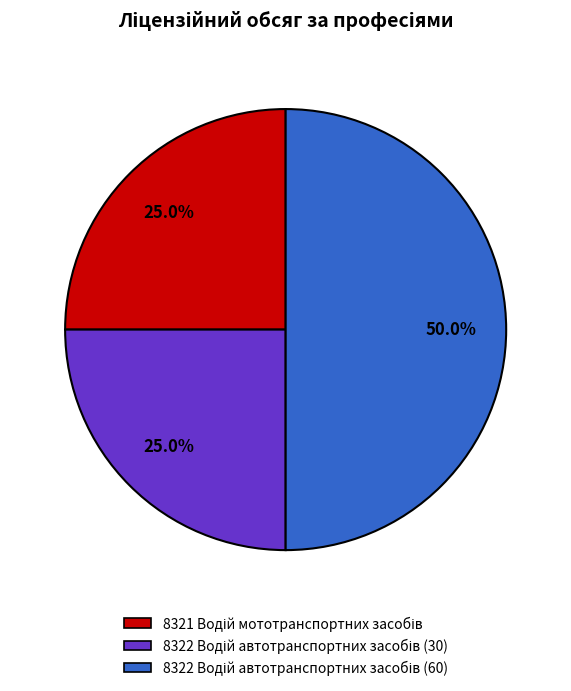

Is there a majority slice in this chart?

No